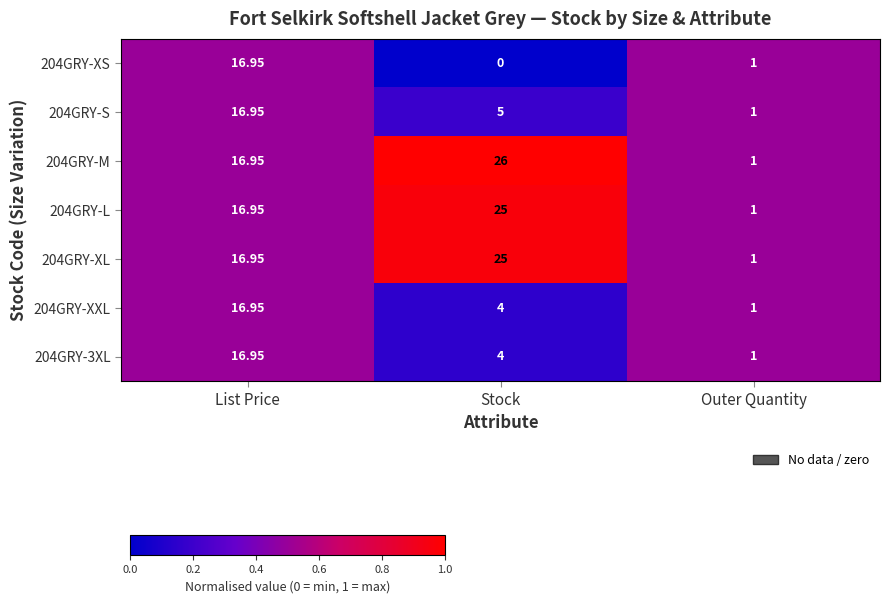

Which series has the largest range (max minus min)?

204GRY-M